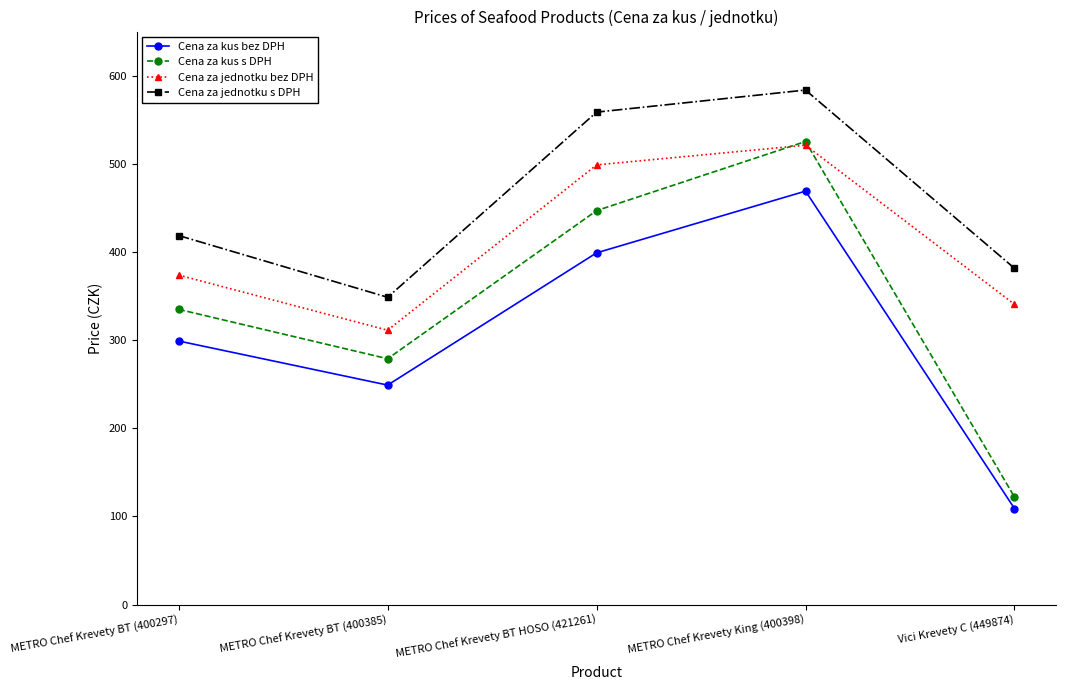

How many values in the Cena za kus s DPH series are below 334?

2